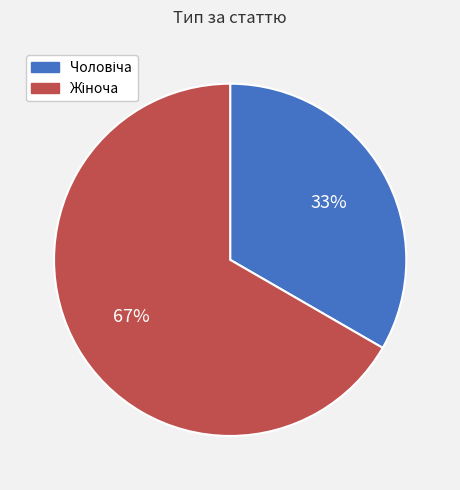

To the nearest percent, what is the average slice percentage?

50%